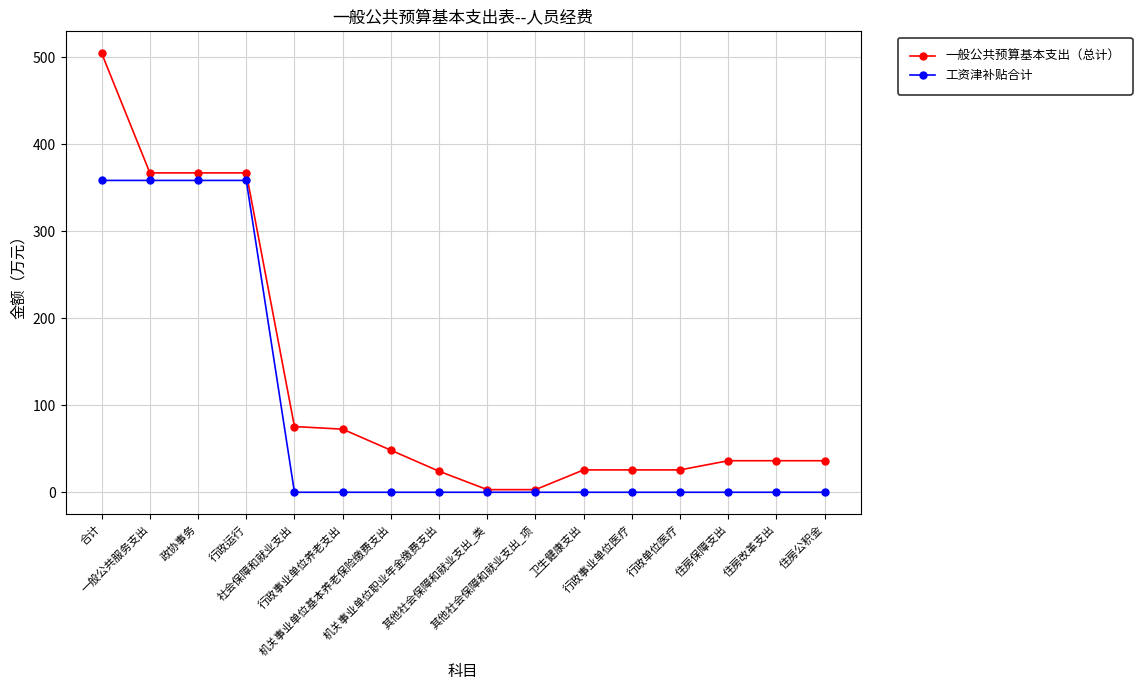

What is the highest value of the 一般公共预算基本支出（总计） series?

504.7